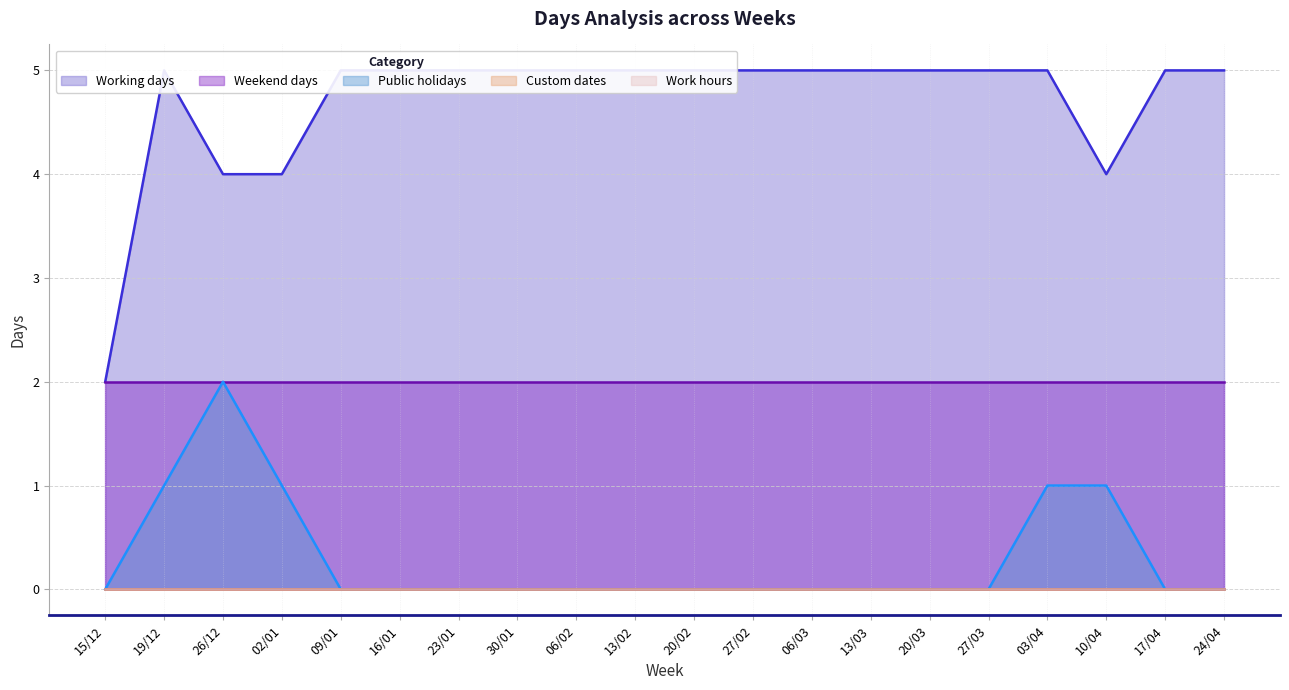

Which category has the highest value in the Custom dates series?

15/12